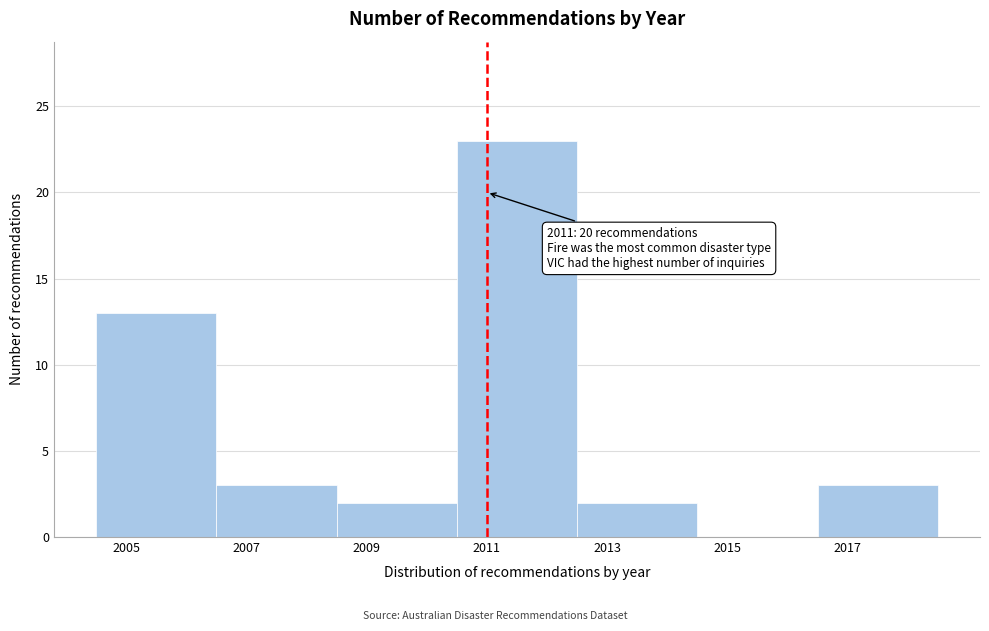

Reading left to right, what are all the values shown in this chart?

2005=13	2007=3	2009=2	2011=23	2013=2	2015=0	2017=3